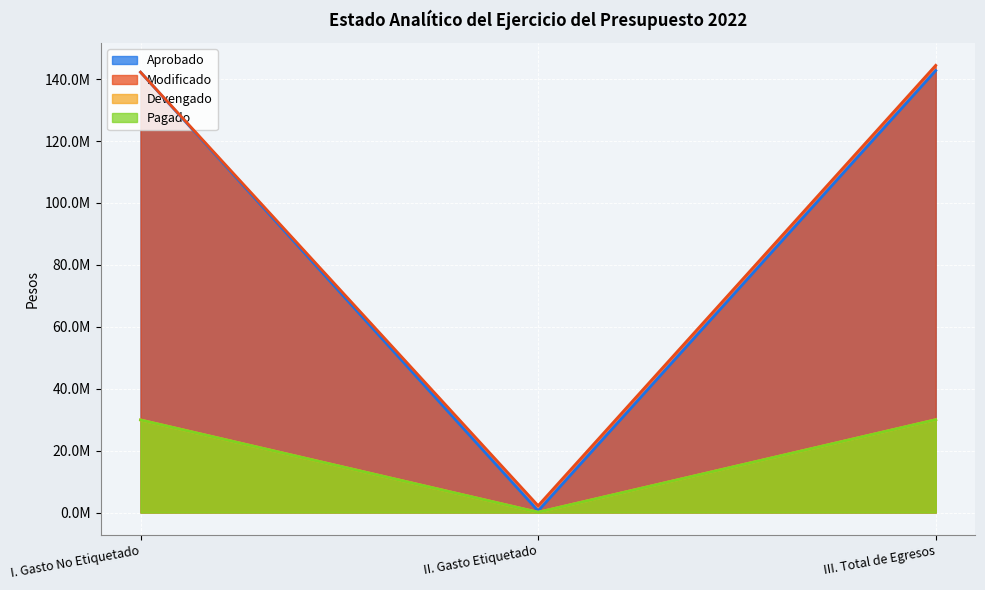

Where does the Devengado series first go above 29901206?

I. Gasto No Etiquetado